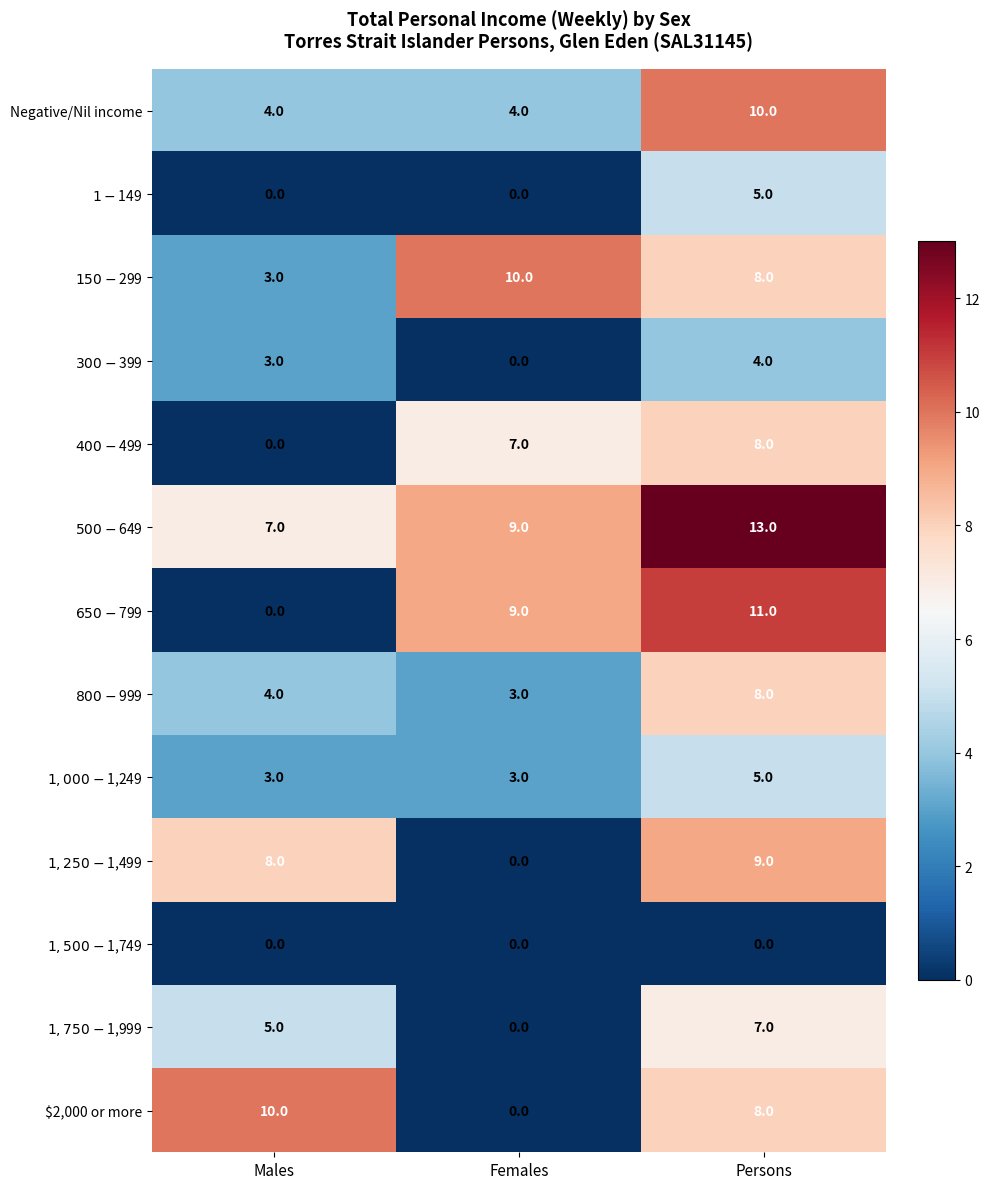

What is the maximum value shown in the chart?

13